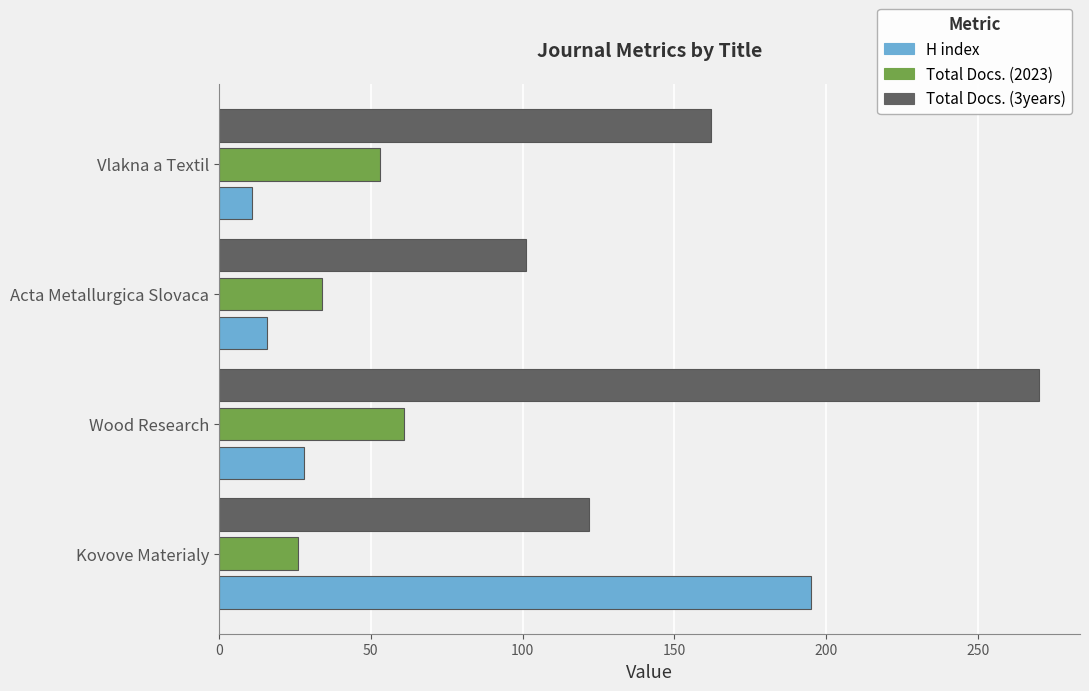

Which series has the largest total across all categories?

Total Docs. (3years)